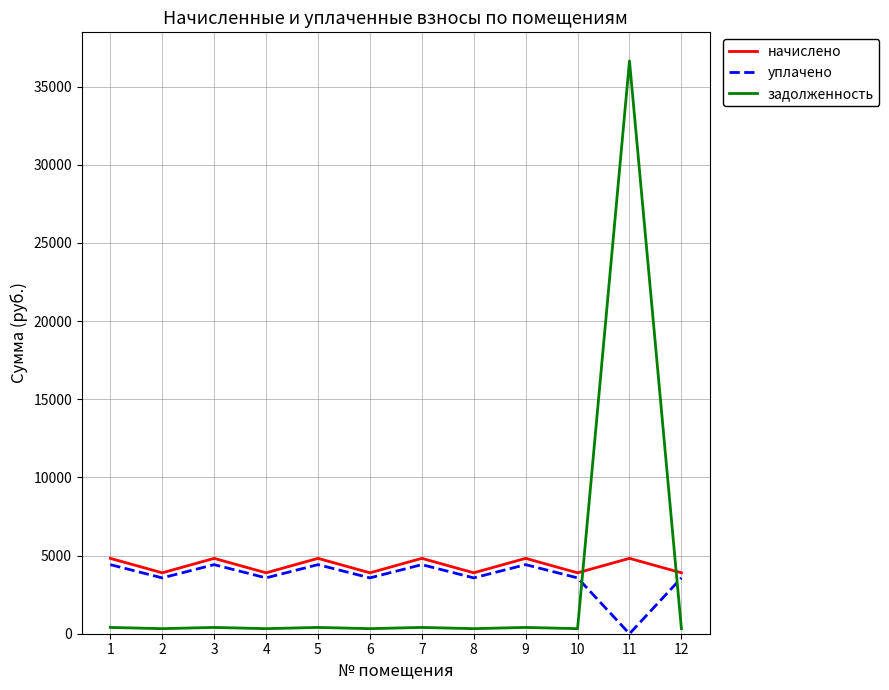

True or false: задолженность has more than 1 interior local peaks.

True